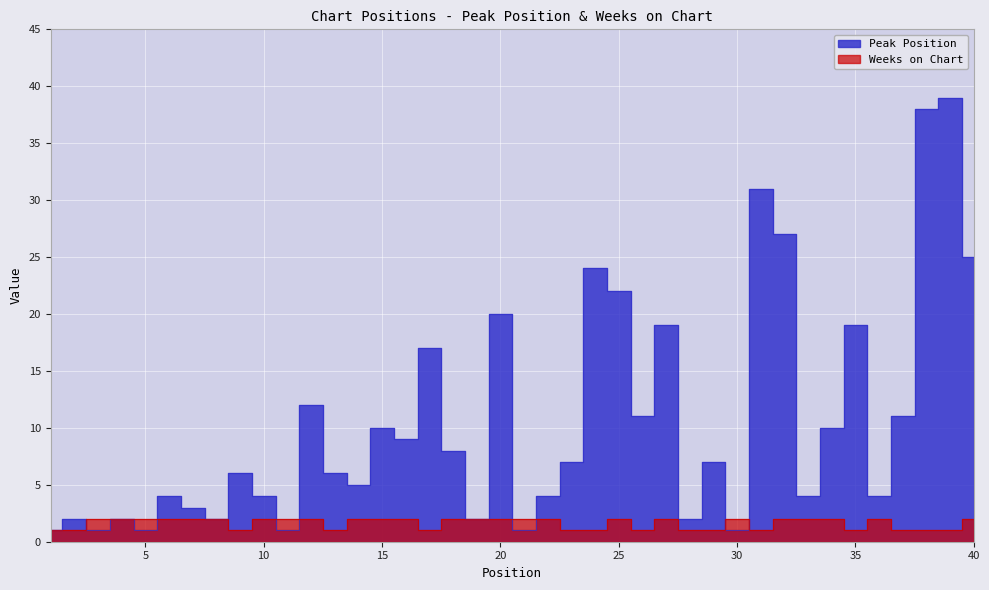

The Peak Position series shows 7 at 29. True or false?

True